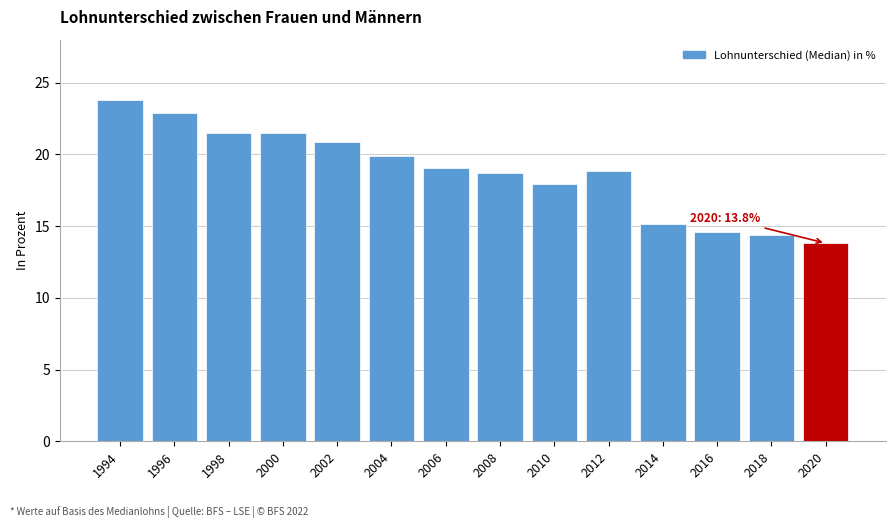

Reading left to right, what are all the values shown in this chart?

1994=23.8	1996=22.9	1998=21.5	2000=21.5	2002=20.9	2004=19.9	2006=19.1	2008=18.7	2010=18.0	2012=18.9	2014=15.1	2016=14.6	2018=14.4	2020=13.8